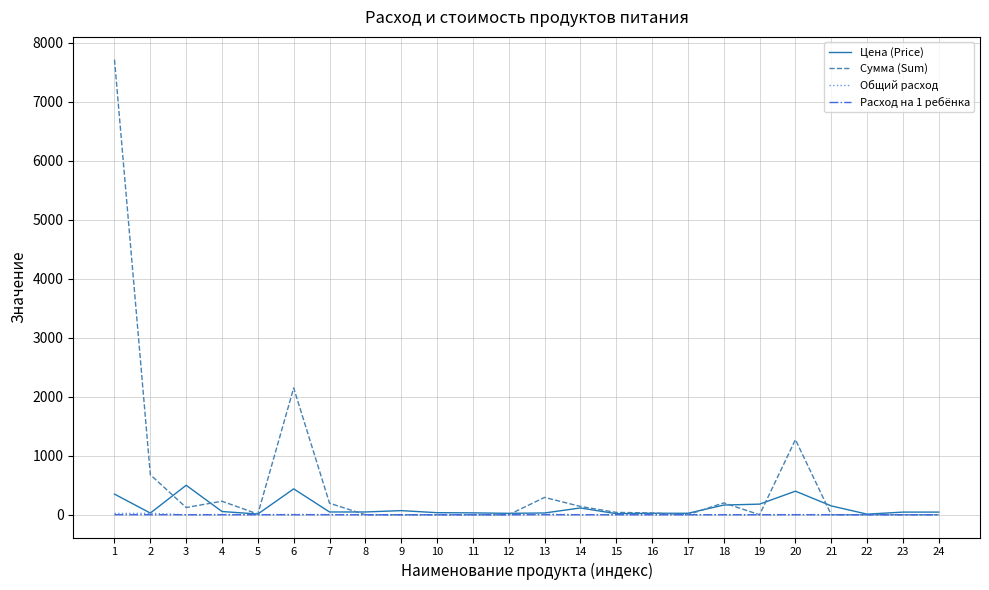

True or false: Общий расход has a value of 3.2 at 20.

True